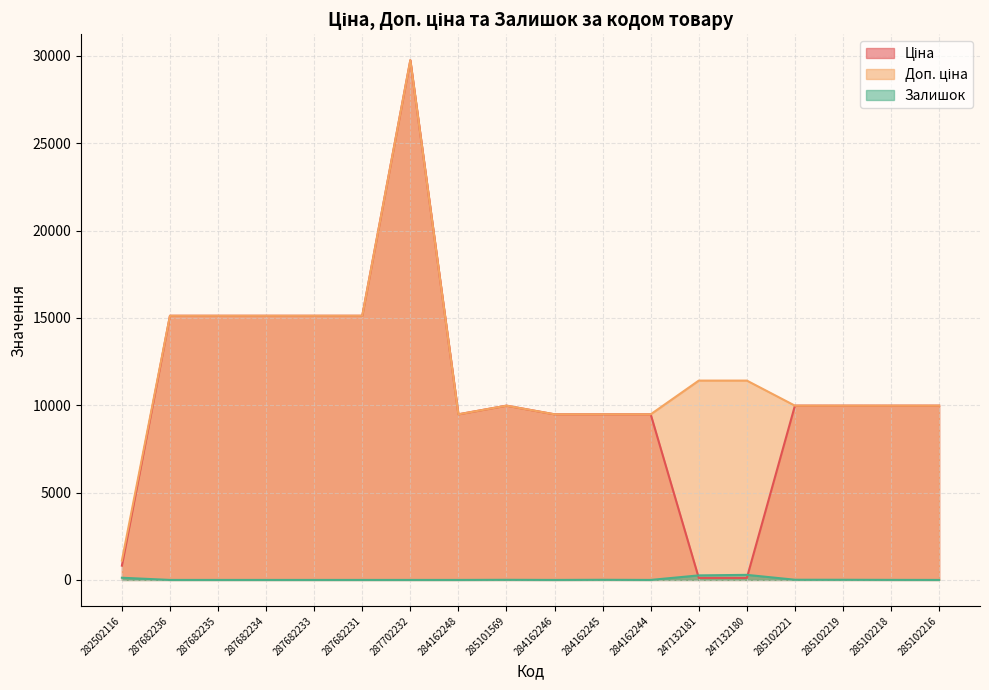

Count the number of categories in the chart.

18